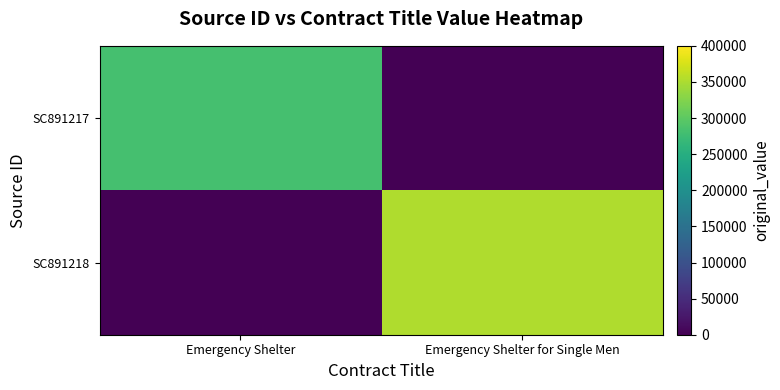

Rank the series by their average value, from highest to lowest.

SC891218, SC891217